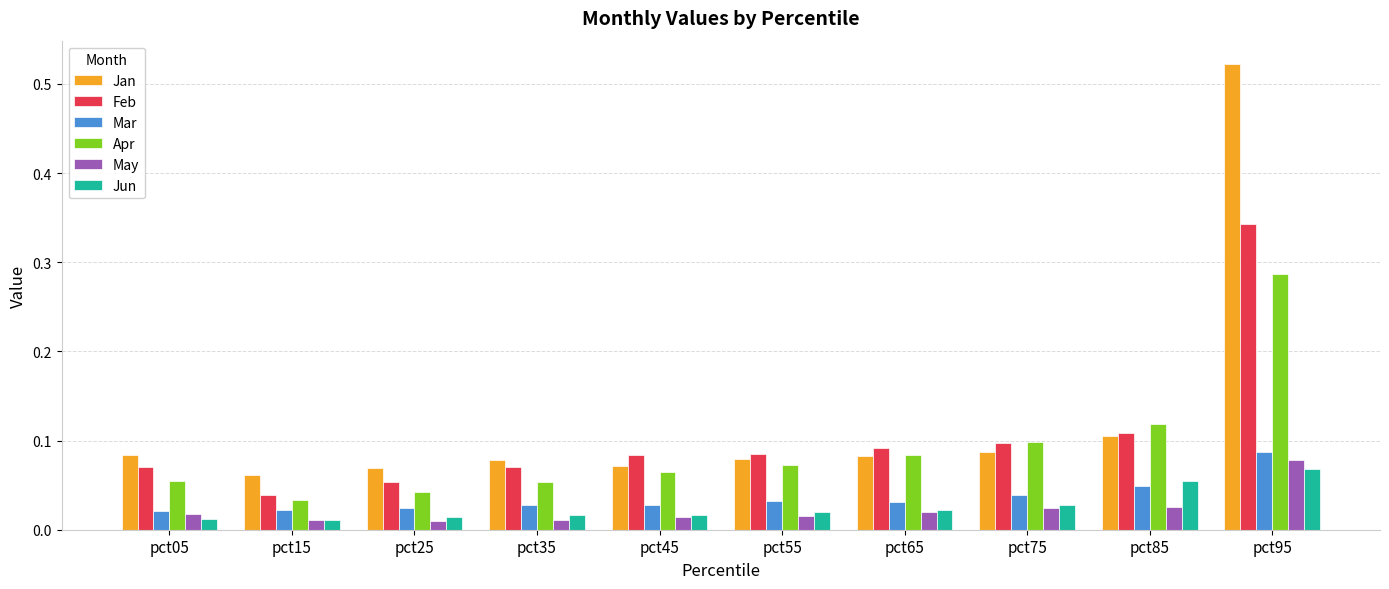

Is it true that Apr equals 0.0 at pct45?

False